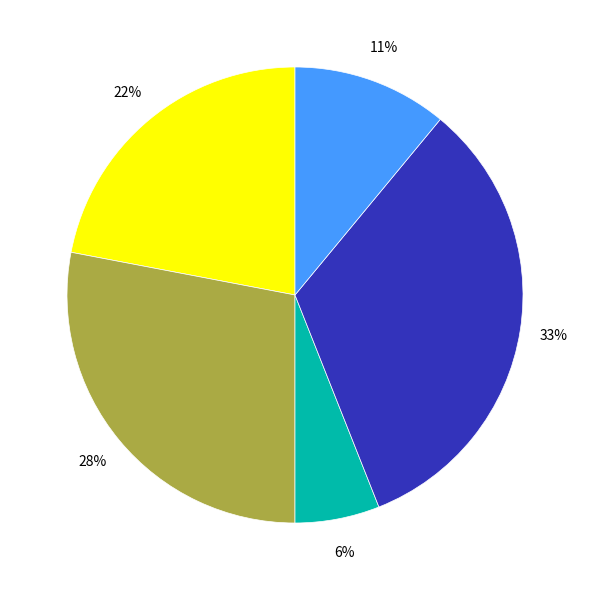

To the nearest percent, what is the average slice percentage?

20%